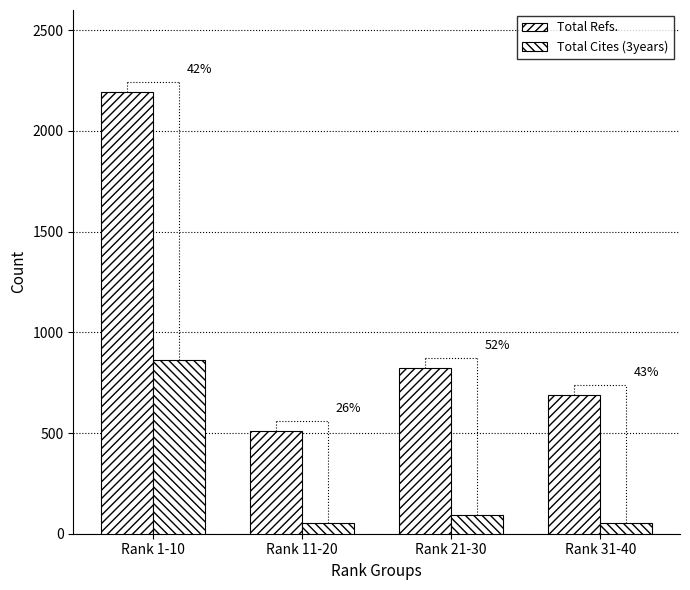

Rank the series by their maximum value, from lowest to highest.

Total Cites (3years), Total Refs.